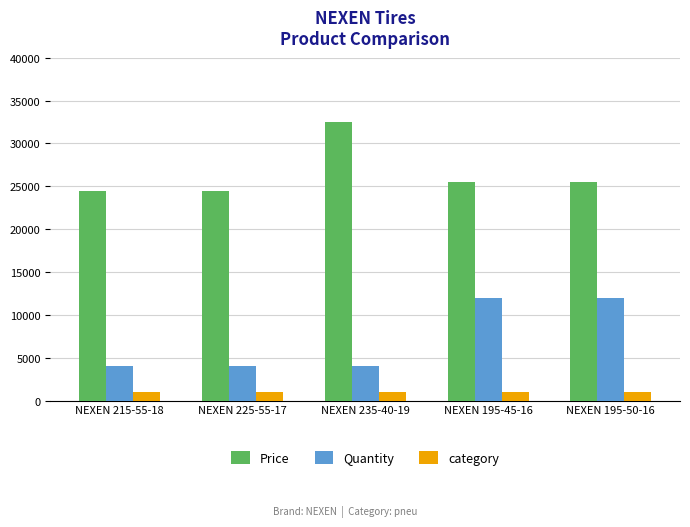

What is the label of the 5th bar from the left?

NEXEN 195-50-16